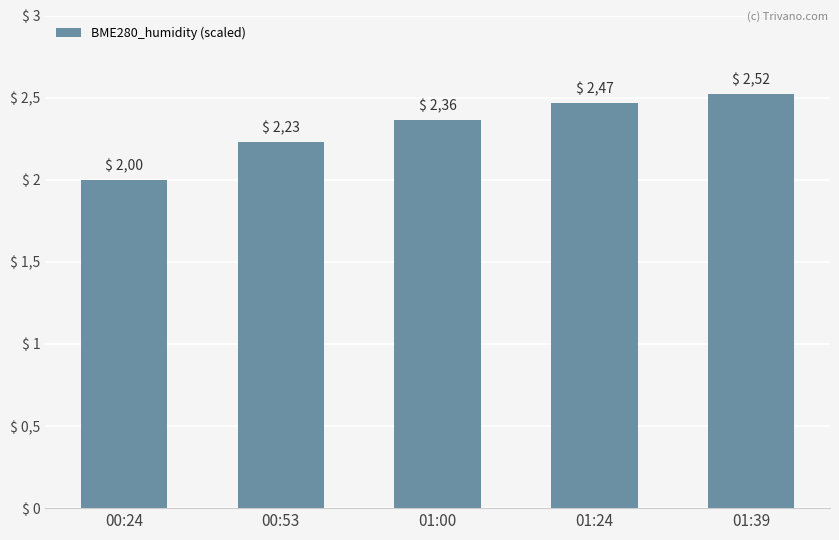

The chart shows a value of 2.5 at 01:39. True or false?

True